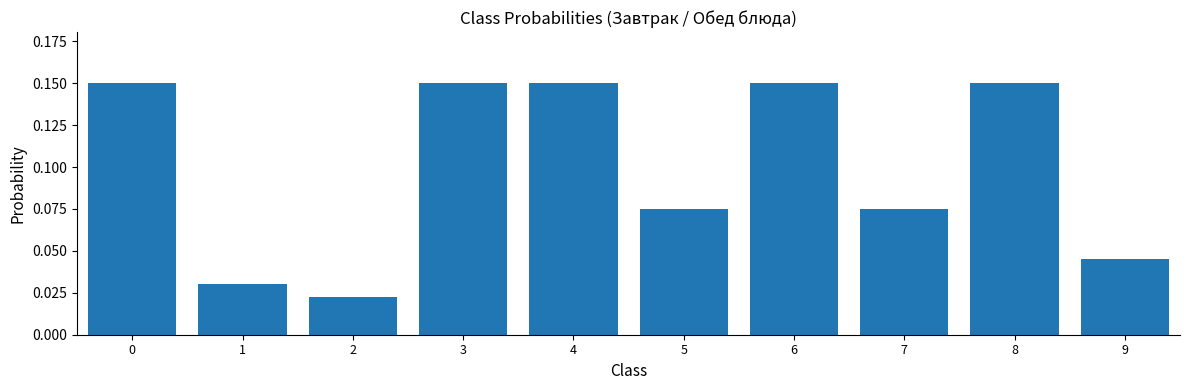

What is the sum of all values?

1.0